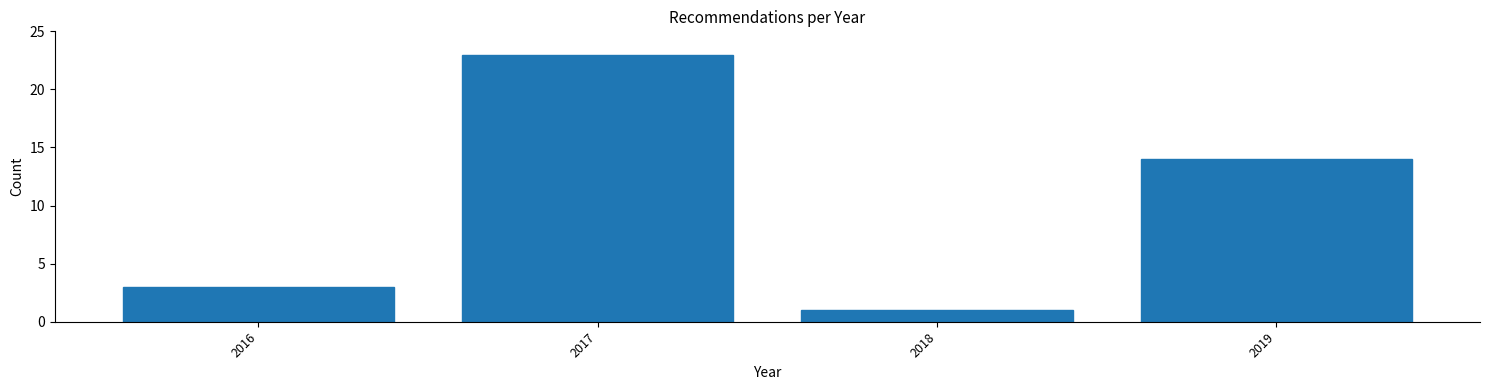

Reading left to right, transcribe all the data shown in this chart.

2016=3	2017=23	2018=1	2019=14